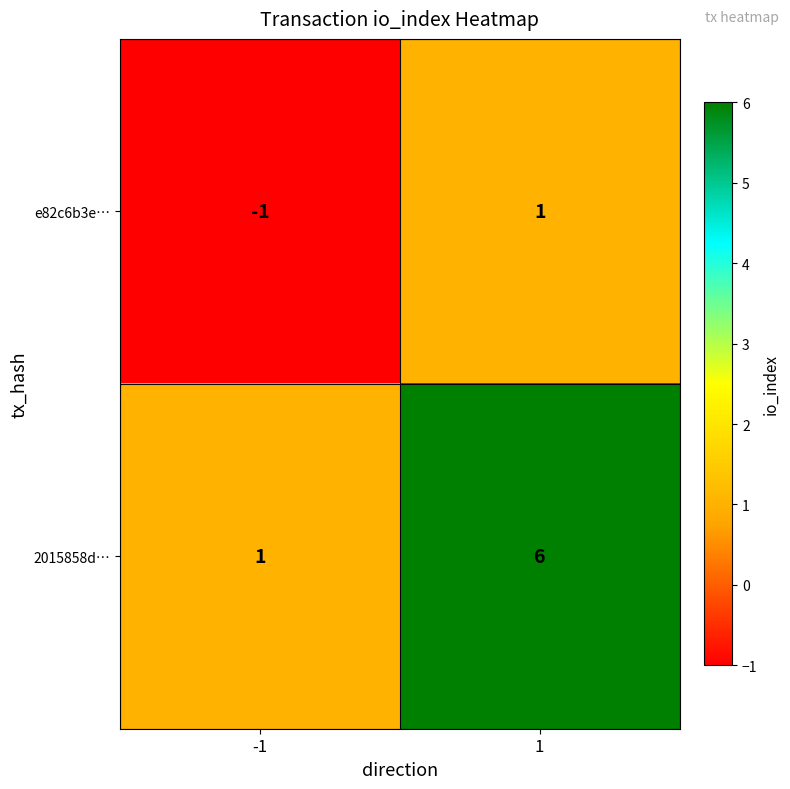

What is the sum of all 2015858d… values?

7